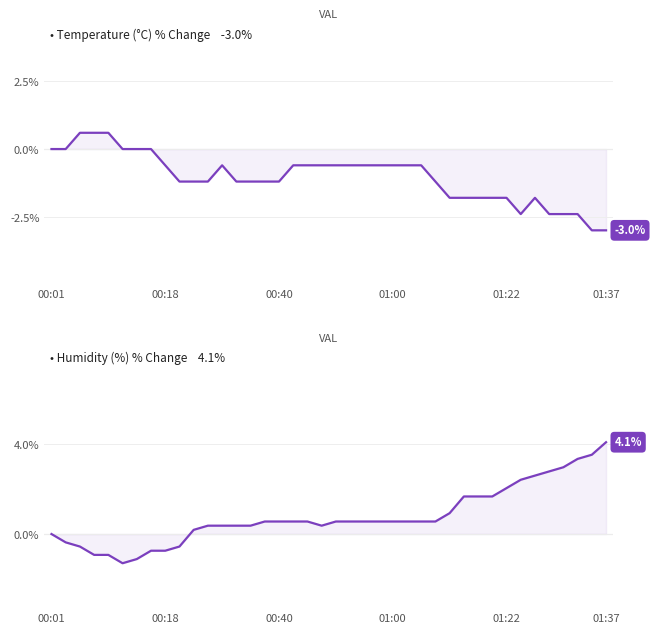

Where do Temperature (°C) % Change and Humidity (%) % Change first cross each other?

8 and 9